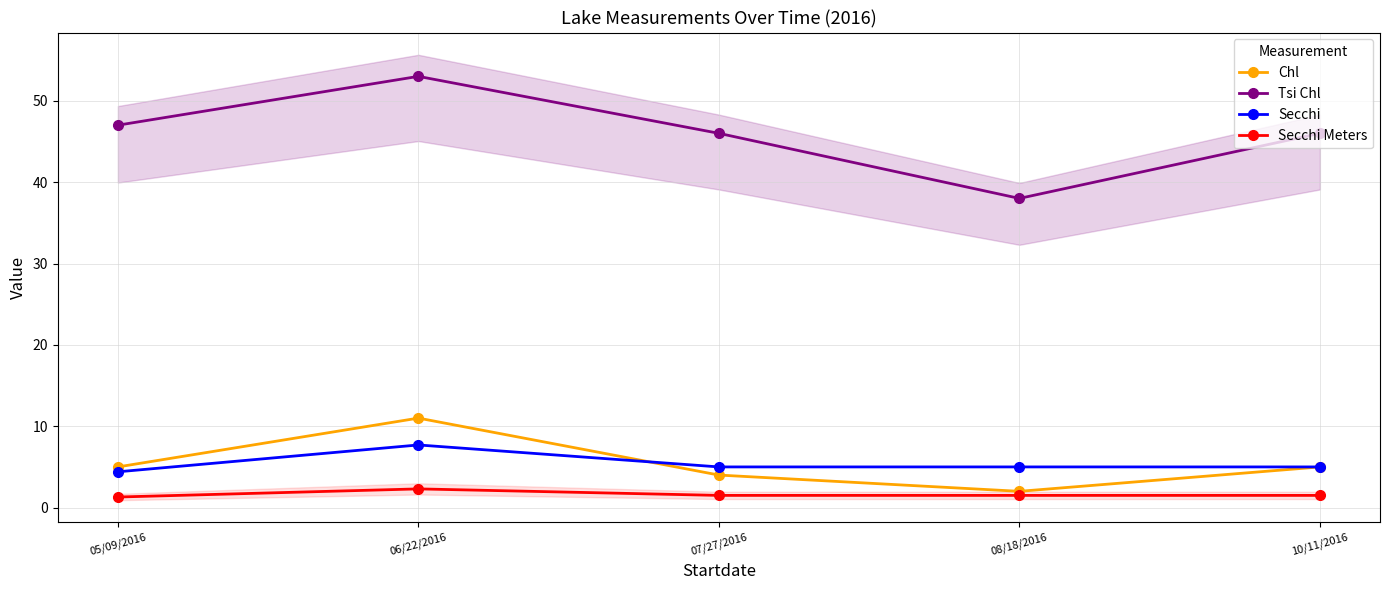

What is the difference between the highest and lowest values at 07/27/2016?

44.5